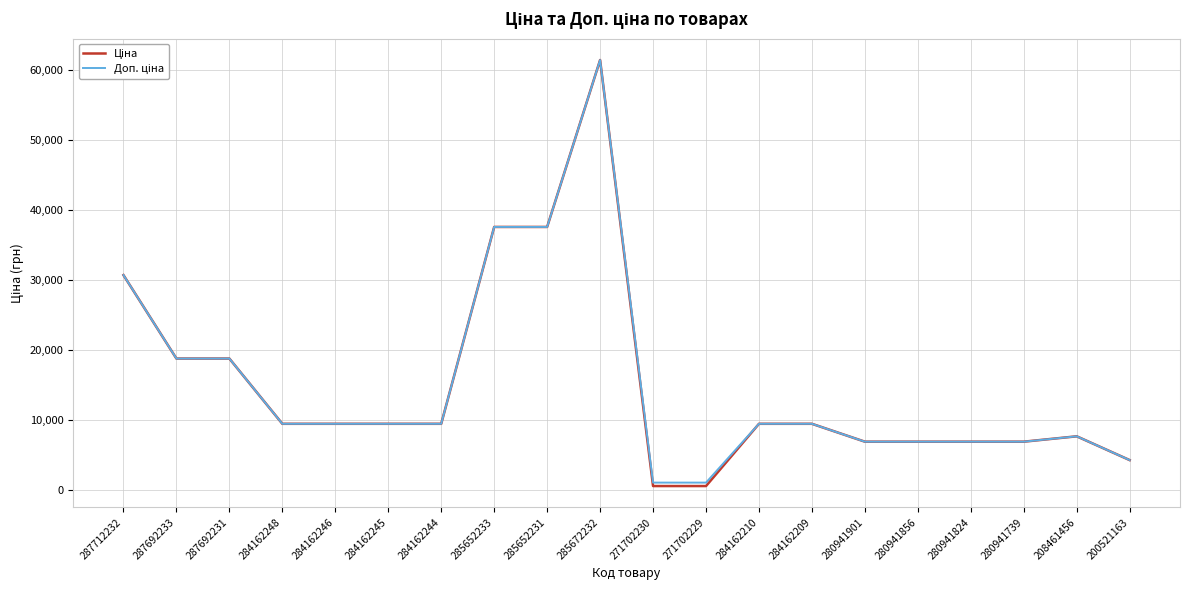

What is the maximum value shown in the chart?

61434.3